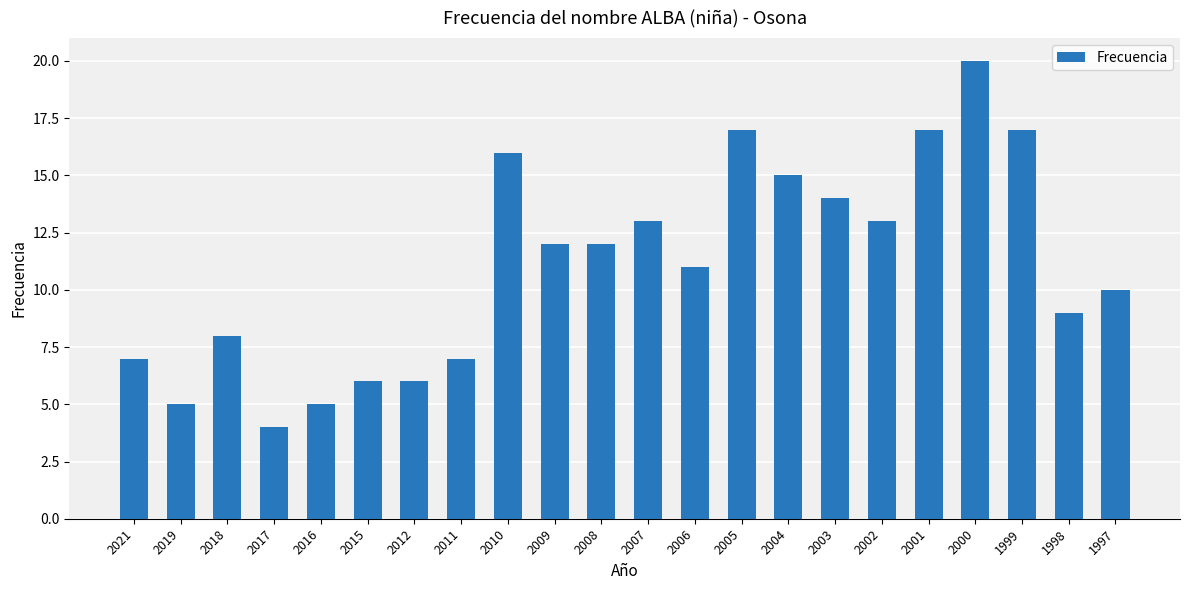

What is the difference between the second highest and minimum values?

13